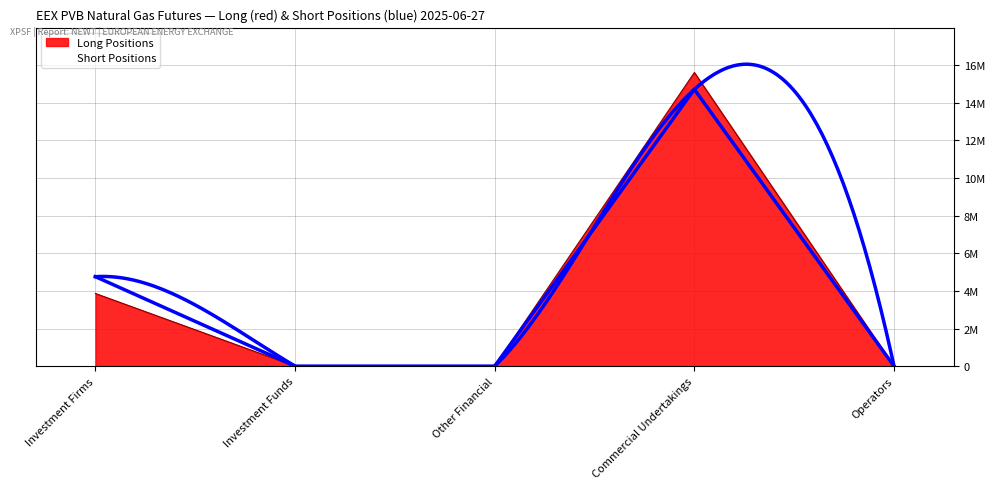

What is the sum of the Long Positions values at Other Financial and Investment Firms?

3862083